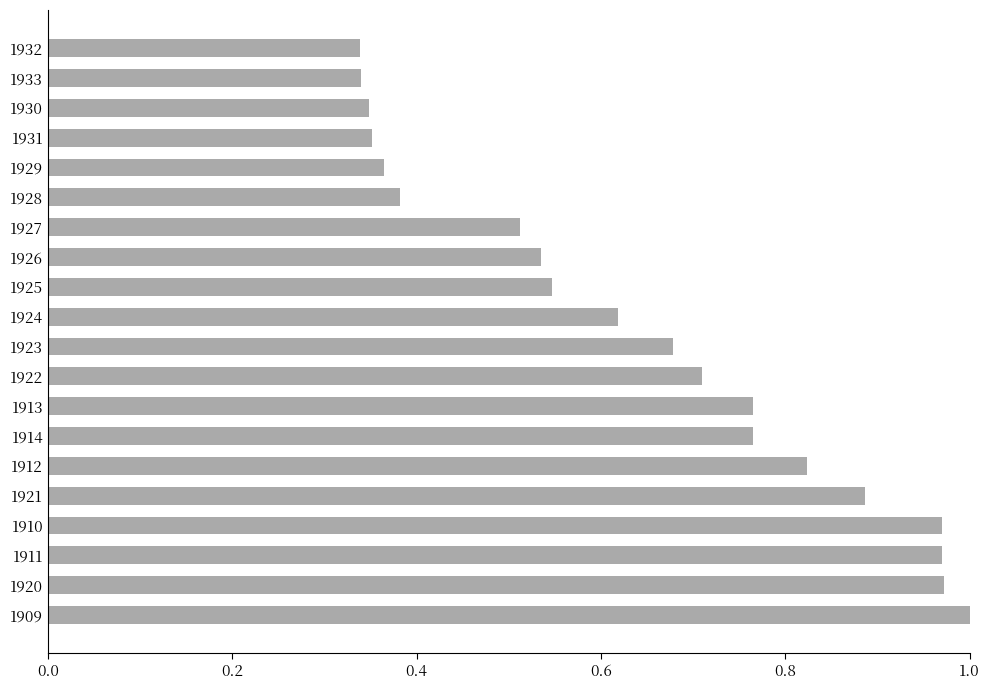

Is it true that the value at 1911 is 1.0?

True